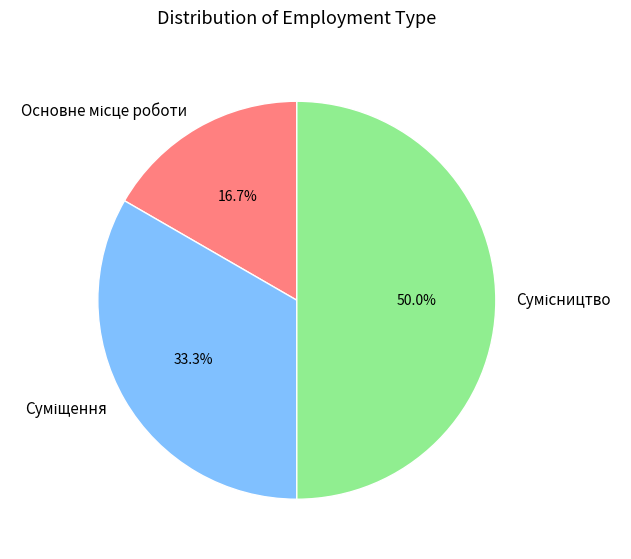

Count the number of slices in the pie.

3